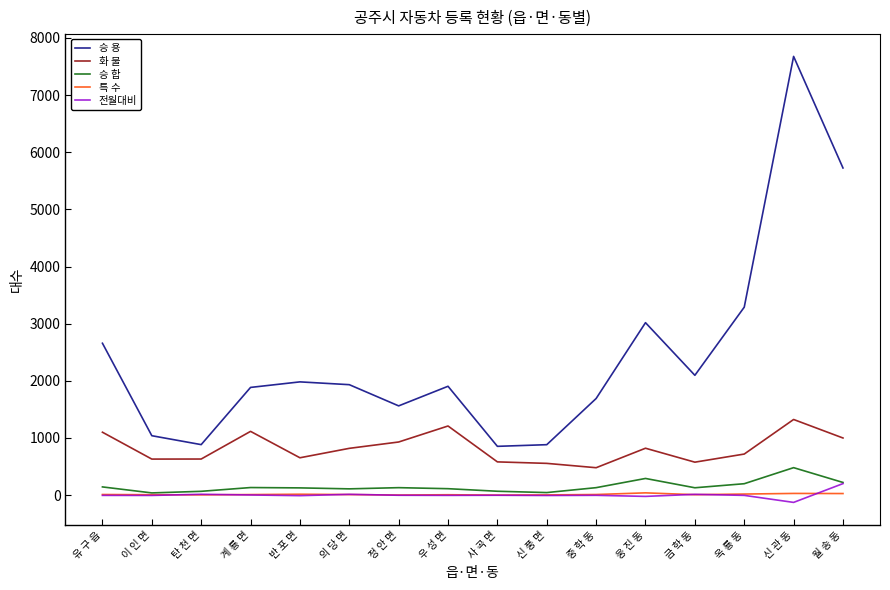

True or false: 전월대비 and 화 물 intersect in this chart.

False